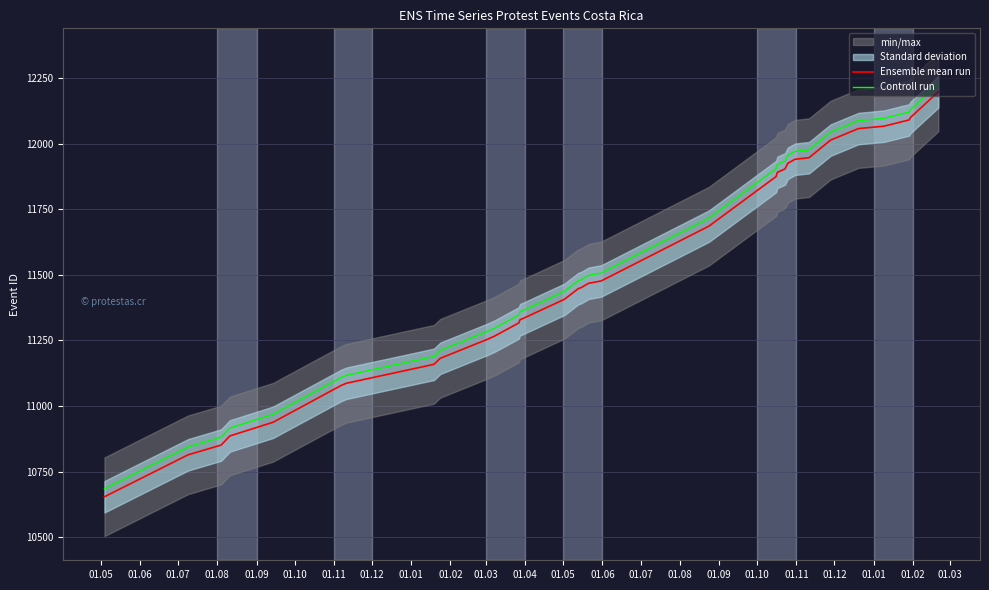

At 01.05, list the series in order from largest to smallest.

Controll run, Ensemble mean run